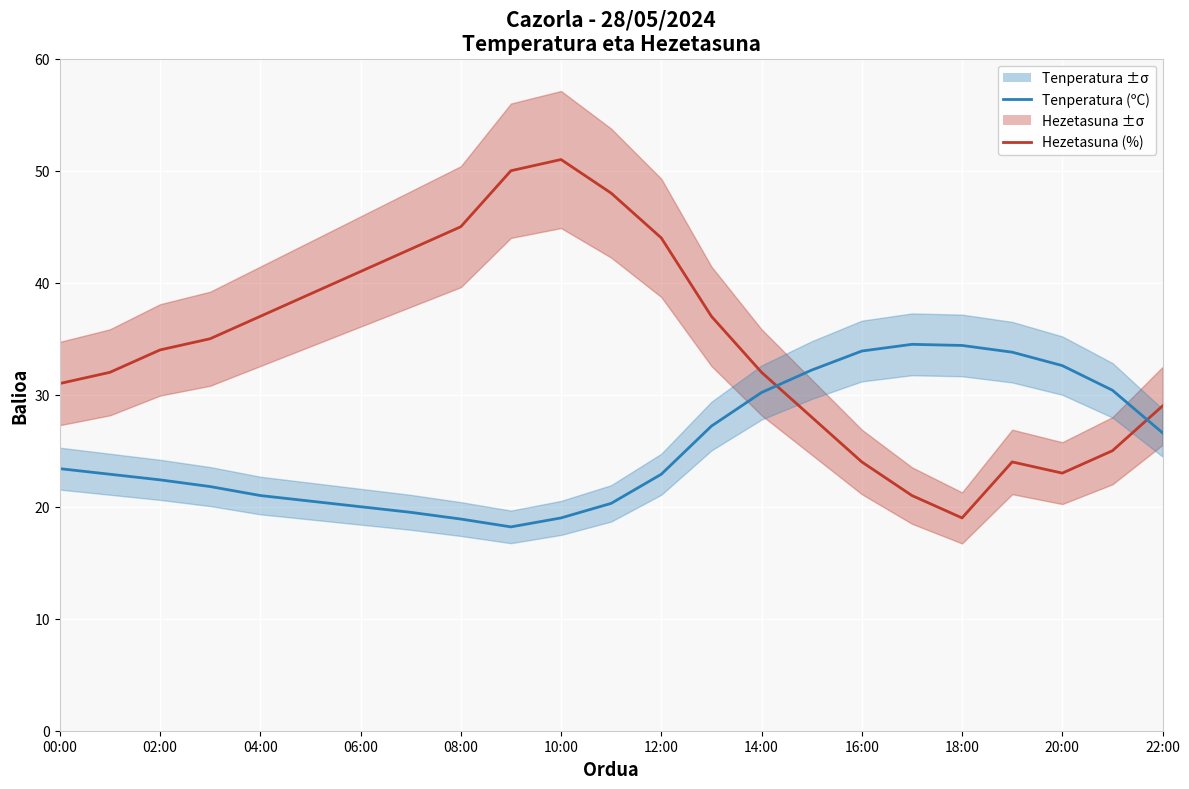

What is the value of the Hezetasuna (%) point at the 8th from the left?

43.0